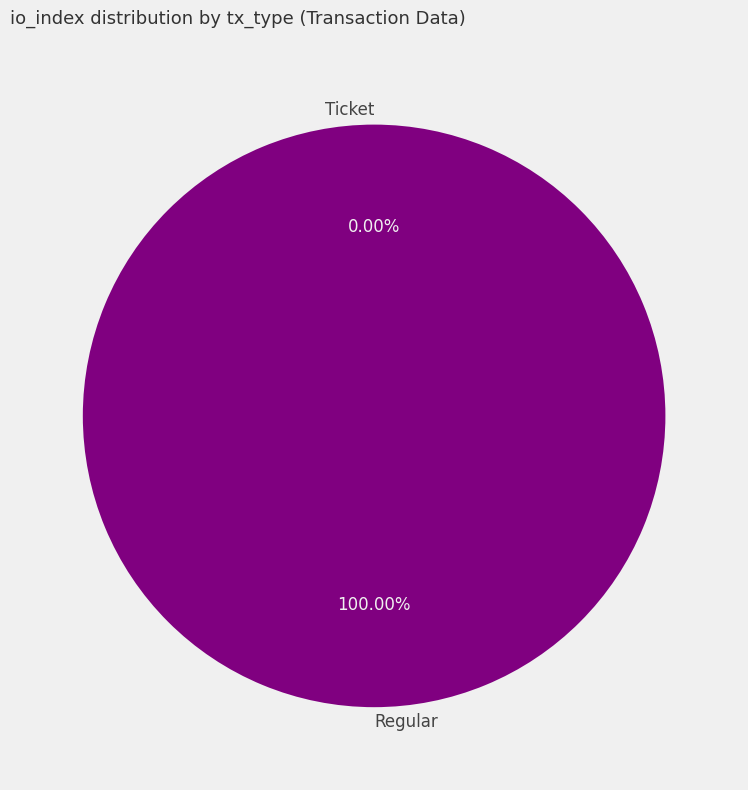

To the nearest percent, what is the combined percentage of Ticket and Regular?

100%